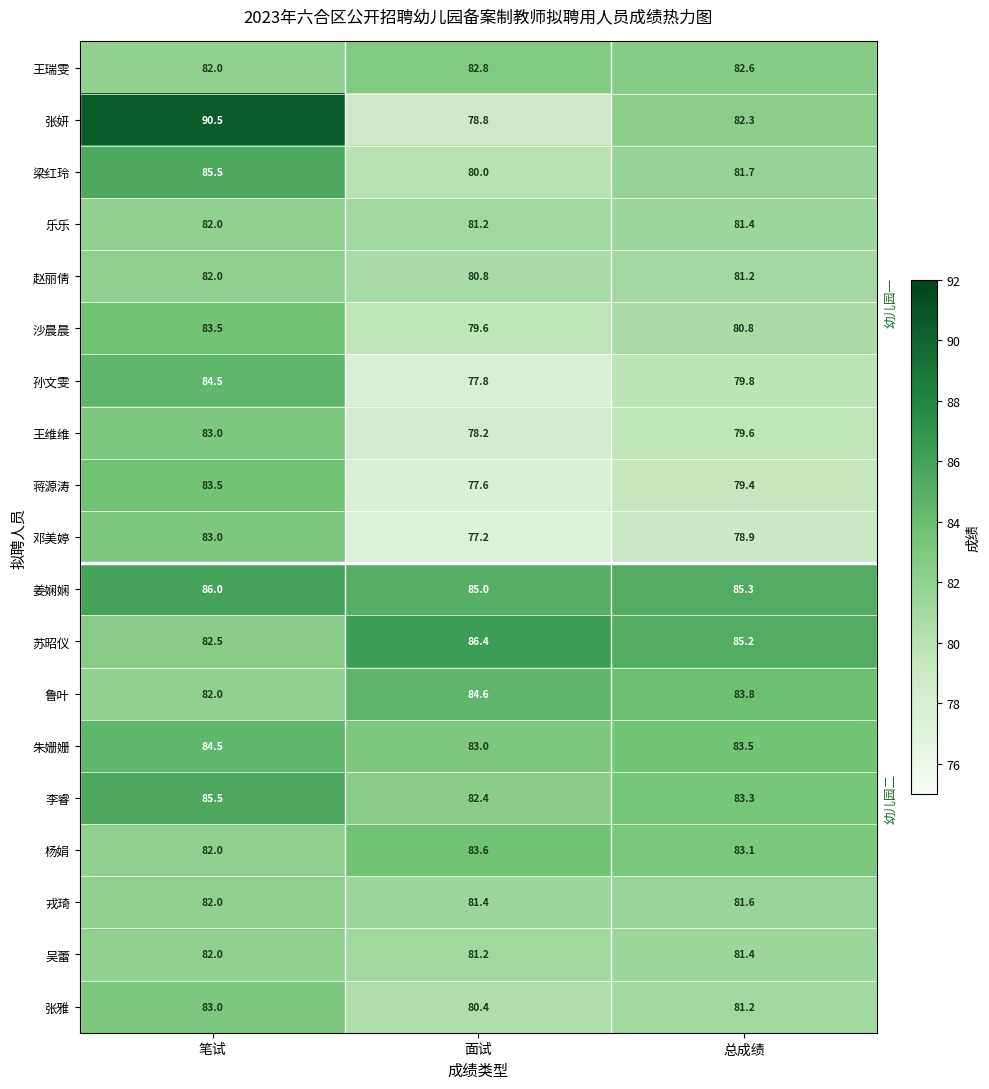

Which category has the lowest value in the 张雅 series?

面试